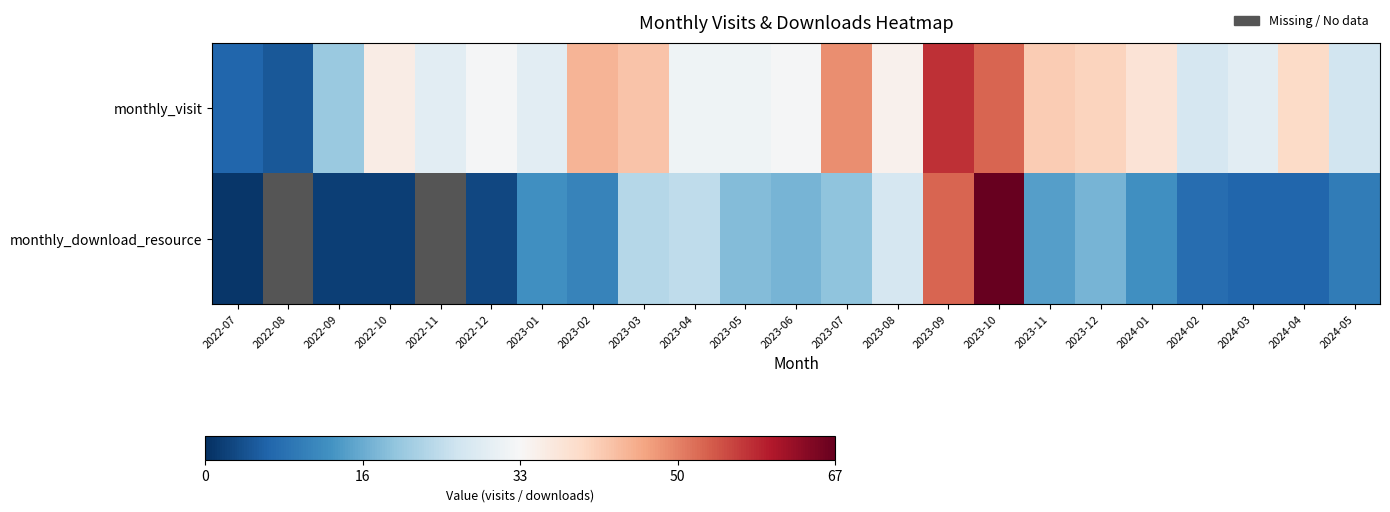

What is the smallest value displayed?

1.0